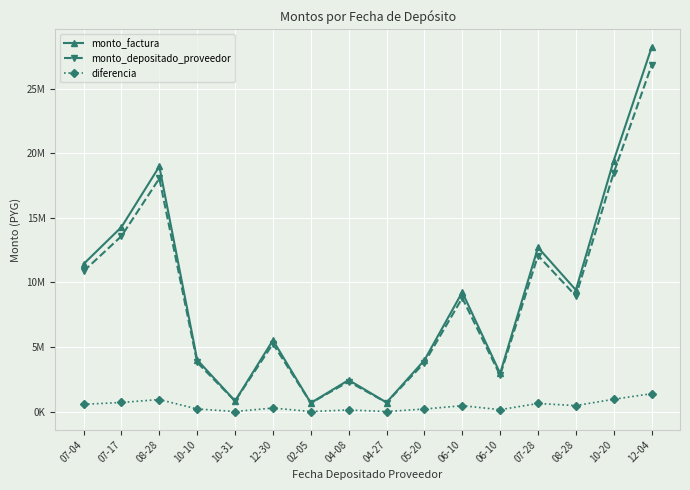

At which label is monto_factura closest to 14432100?

07-17